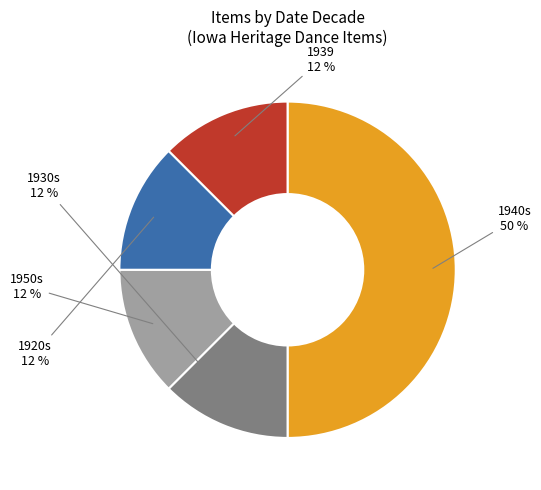

Does 1920s represent more than half of the total?

No